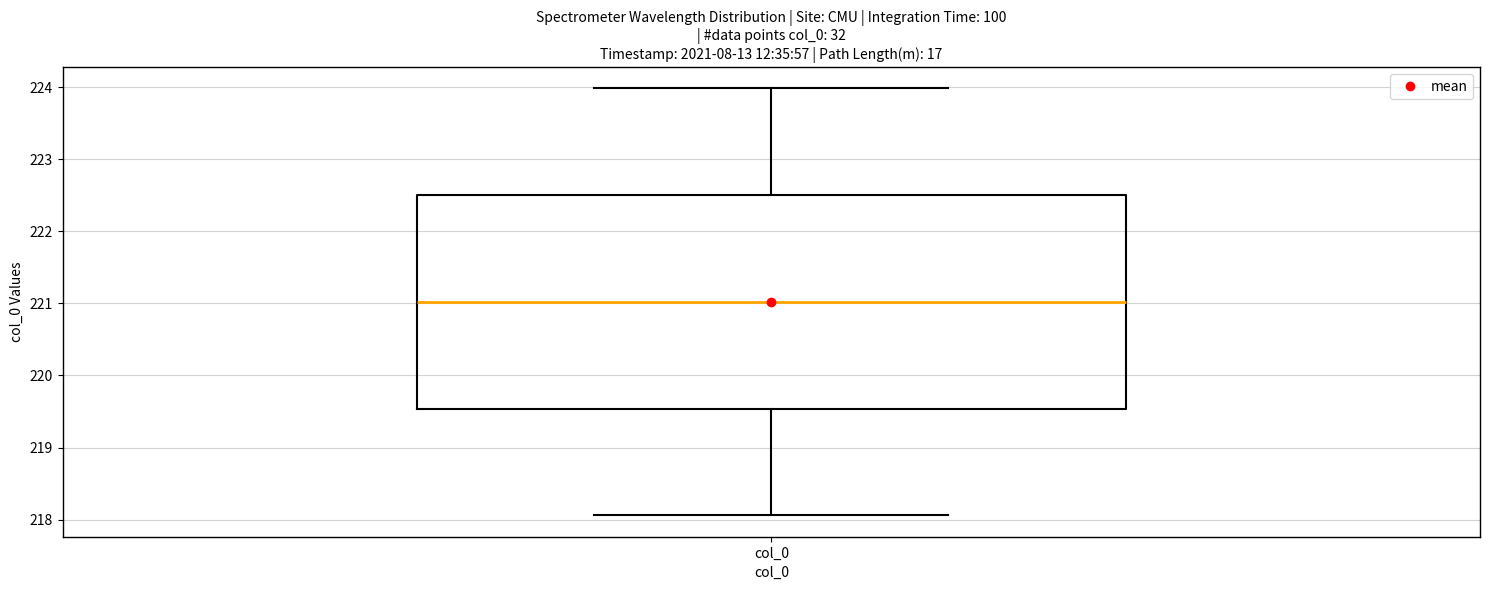

Read this box plot against the y-axis: the position of the median line, the range covered by the box, and the ends of both whiskers. The values are not printed on the chart, so give them approximately, as read against the axis.

median 221.0, box 219.5 to 222.5, whiskers 218.1 to 224.0